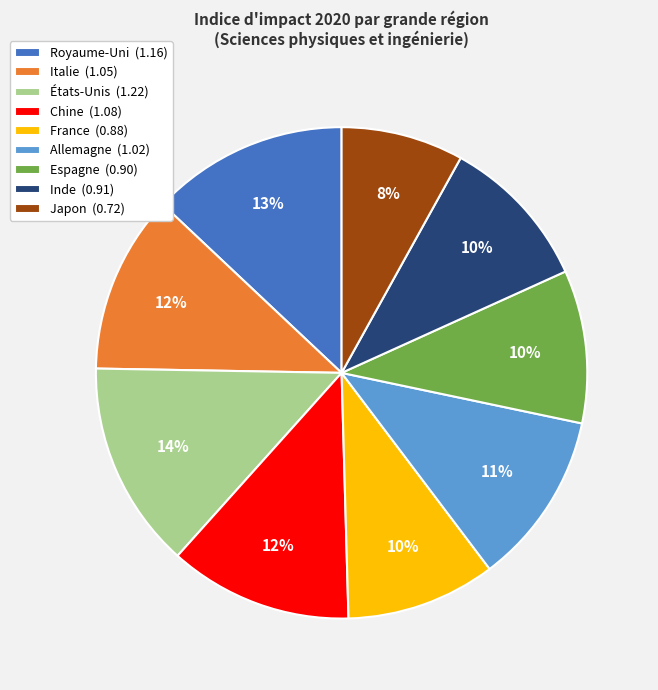

Is it true that Espagne is 1% of the pie?

False